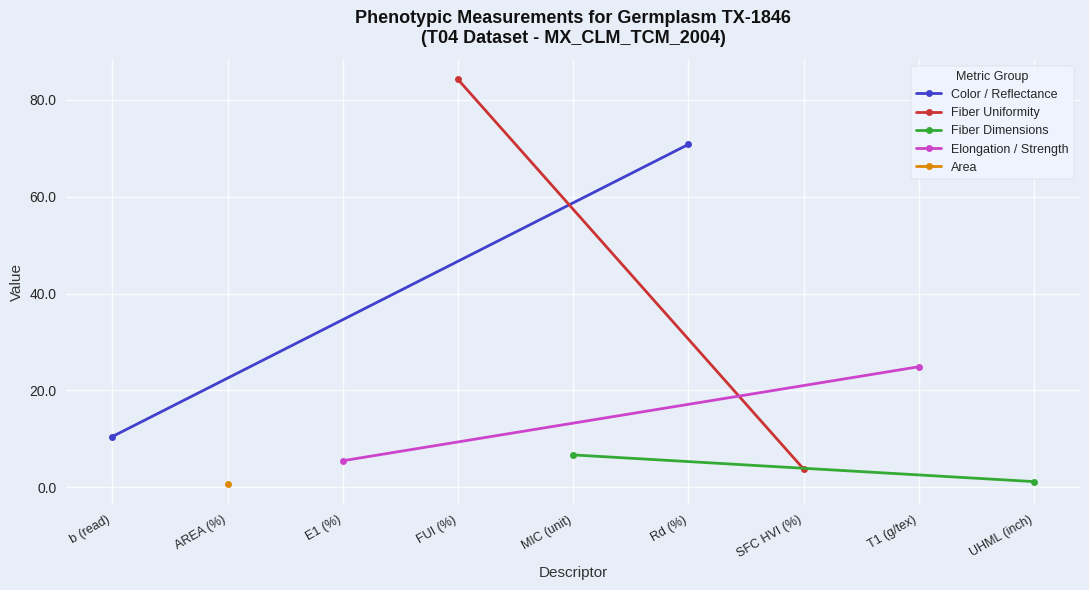

How many data points in Elongation / Strength are above 24?

1